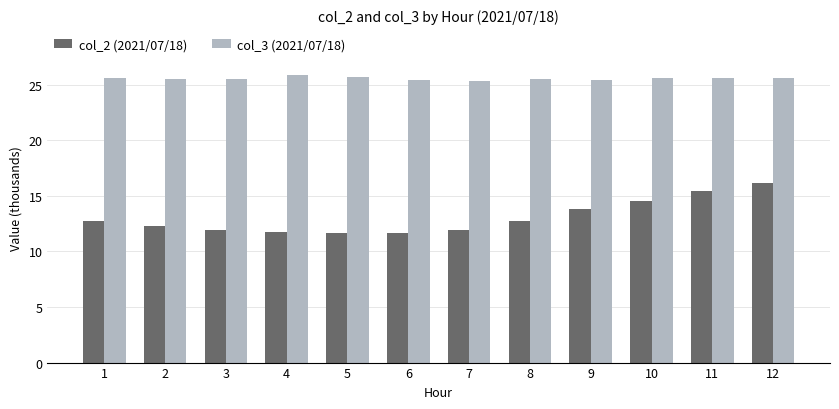

Count the col_3 (2021/07/18) values in the range 25 to 26.

12